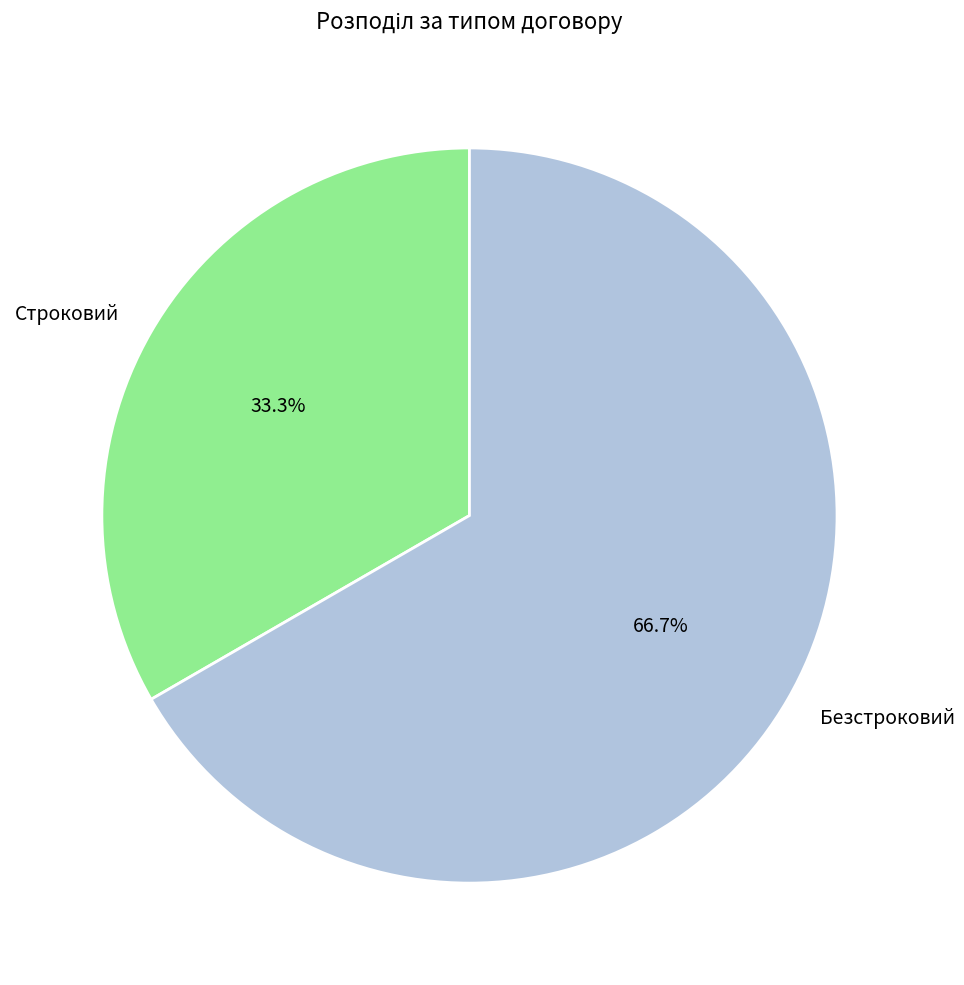

Is Строковий the majority of the pie?

No